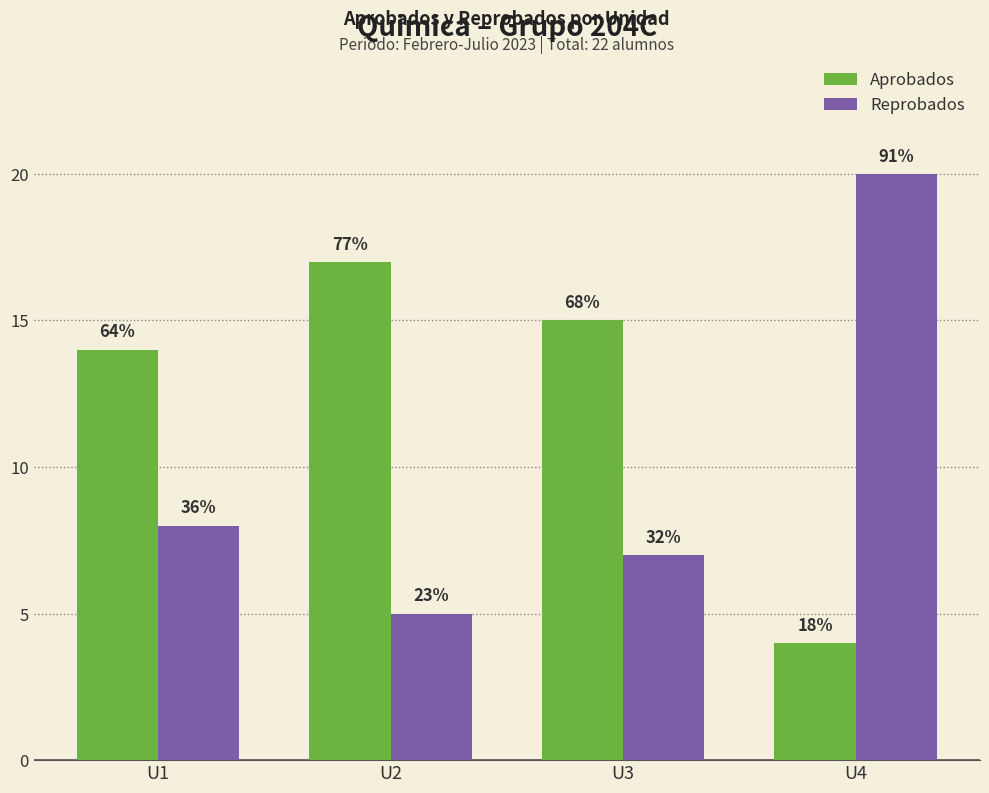

What is the difference between the maximum and minimum values in the Reprobados series?

15